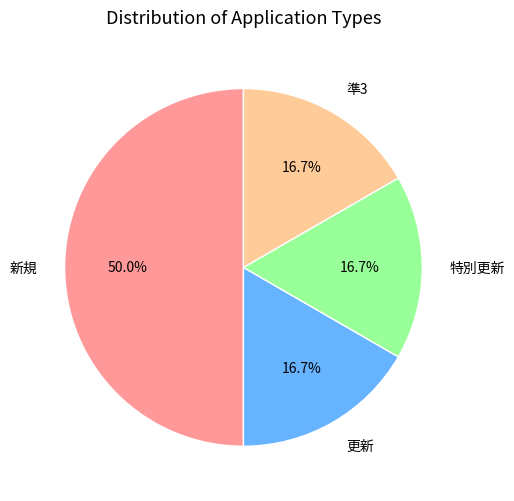

What is the ratio of the value at 新規 to the value at 準3?

3.0